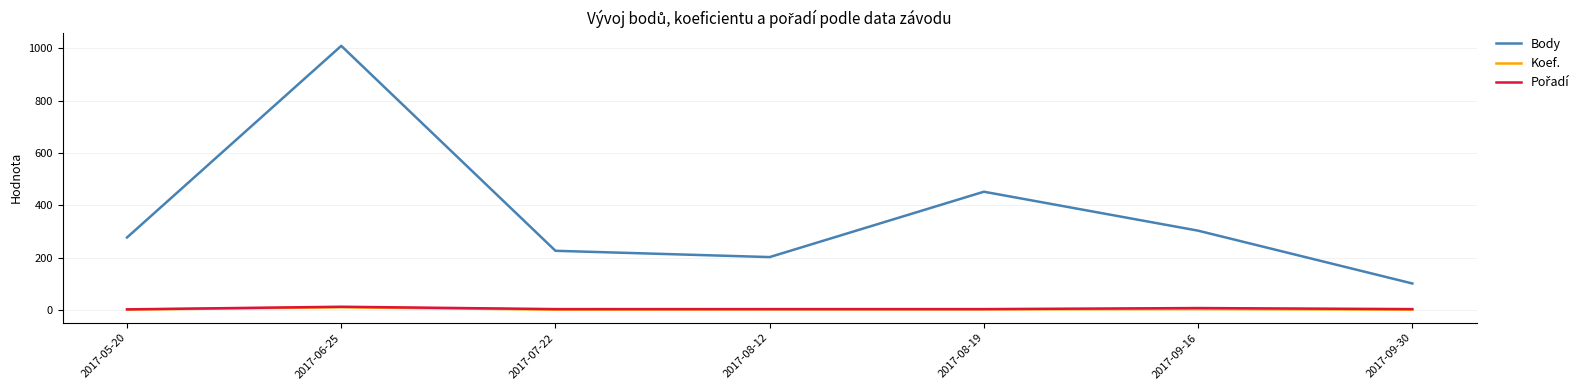

At which category does the chart reach its peak across all series?

2017-06-25